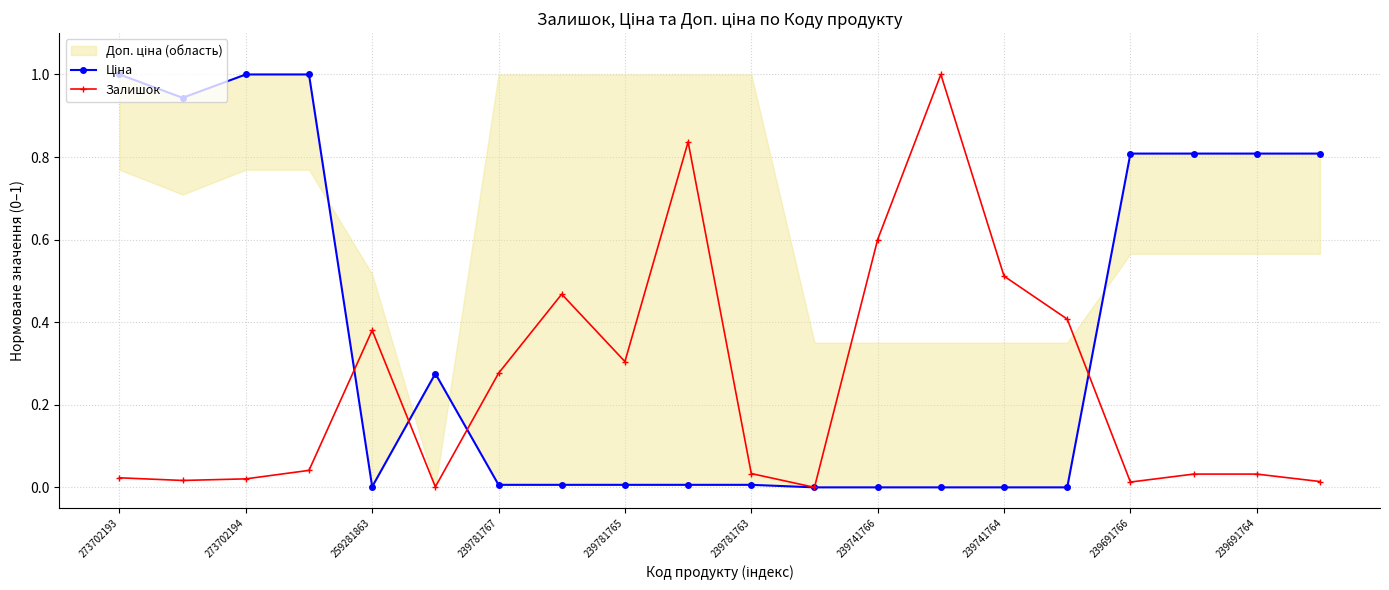

True or false: Залишок has more than 1 points higher than both neighbors.

True